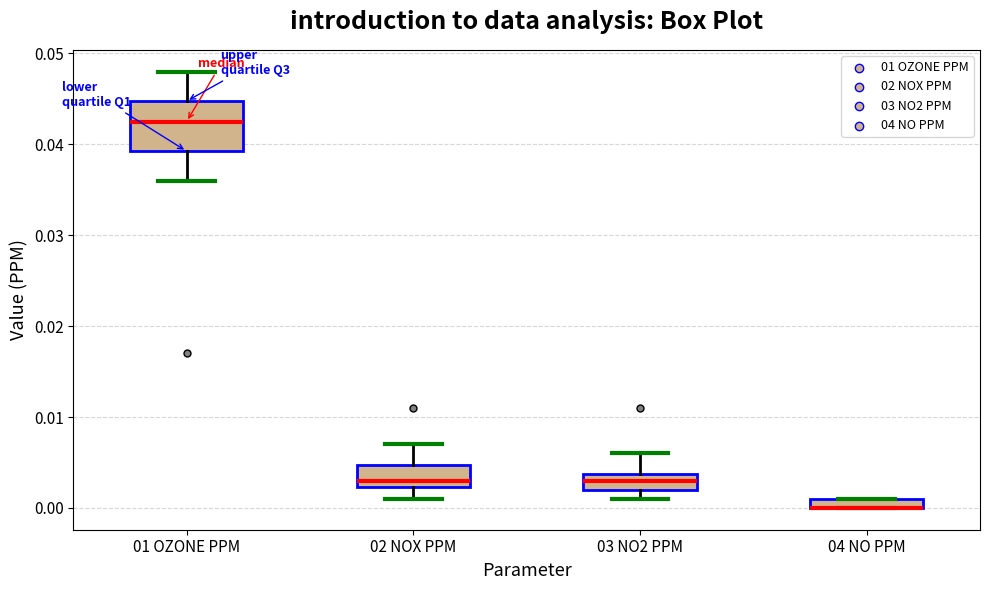

Comparing the boxes themselves (not the whiskers), which one is the tallest?

01 OZONE PPM